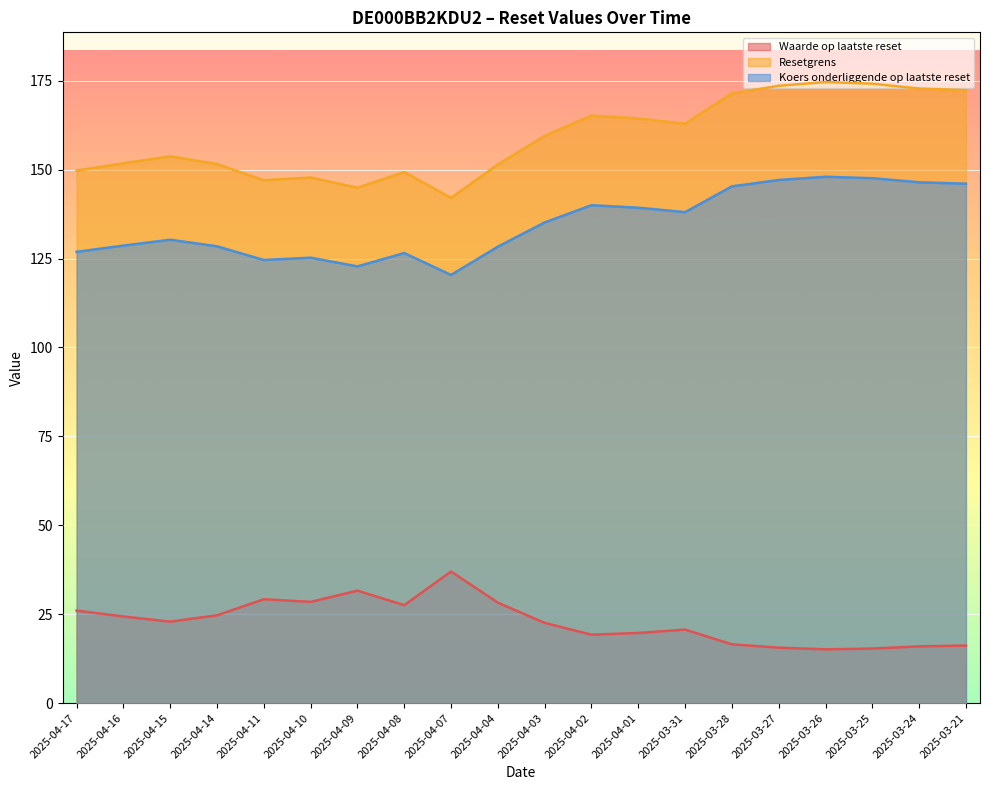

Is the value of Resetgrens at 2025-04-07 greater than the value of Waarde op laatste reset at 2025-04-03?

Yes